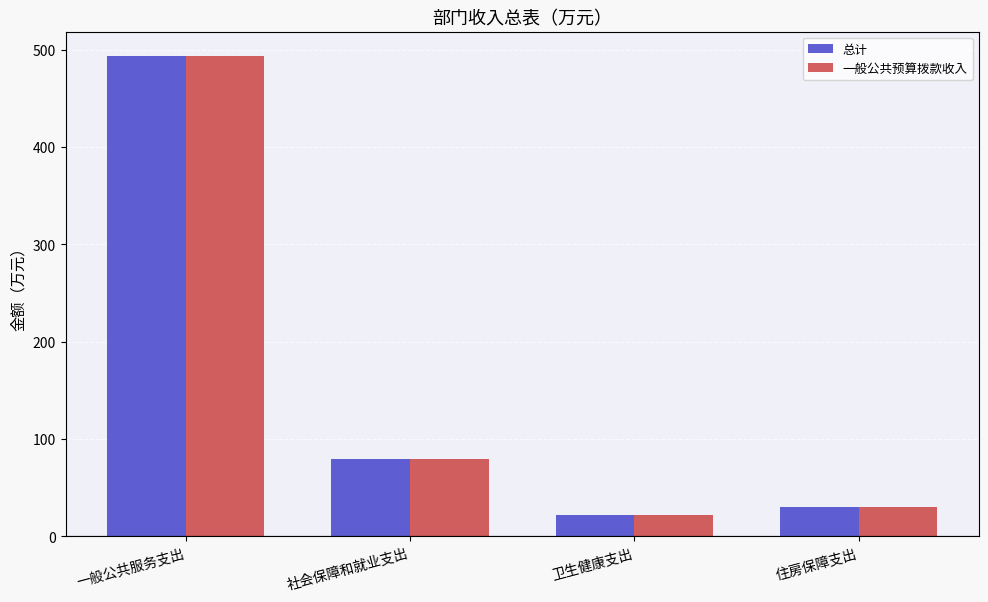

Where is 总计 nearest to the value 257?

社会保障和就业支出